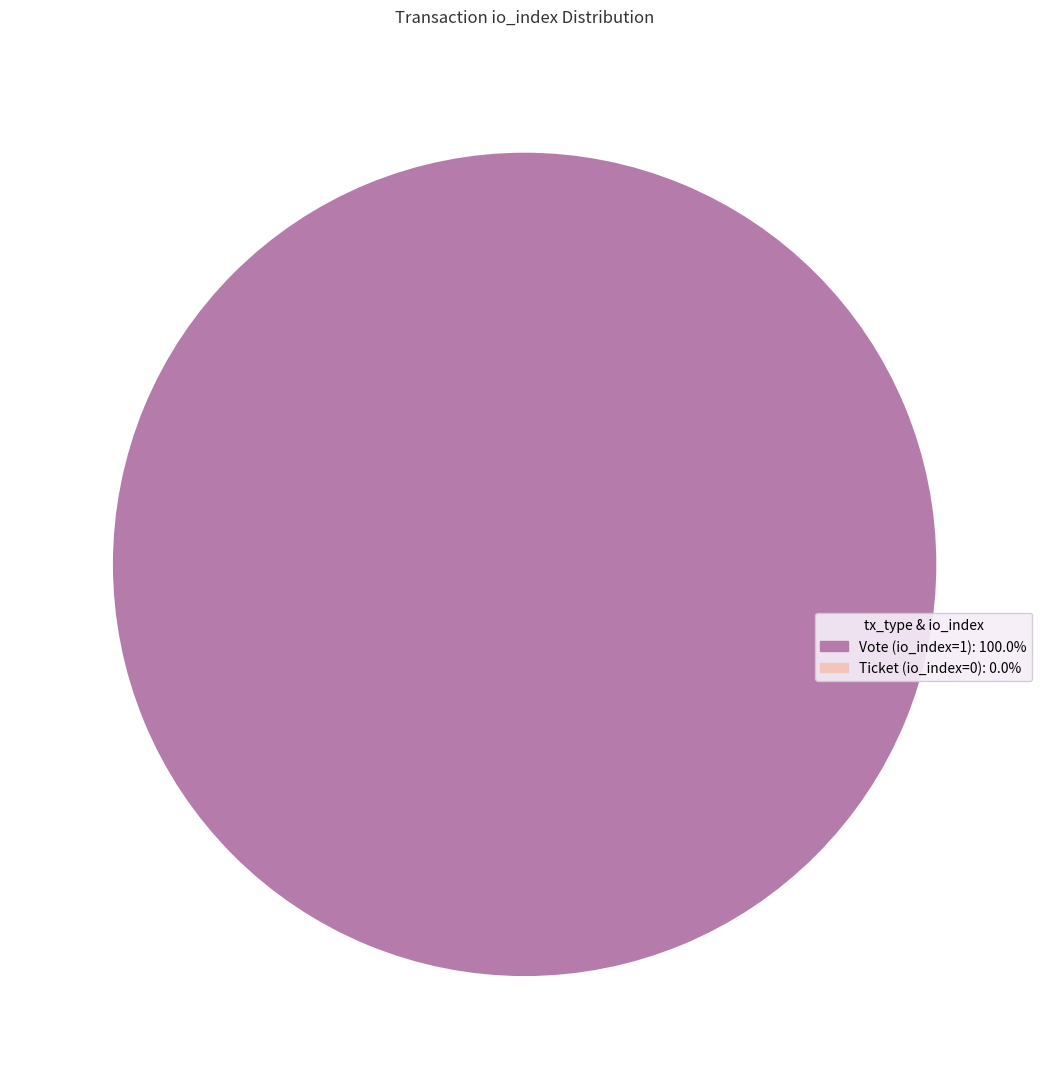

To the nearest percent, what is the average slice percentage?

50%